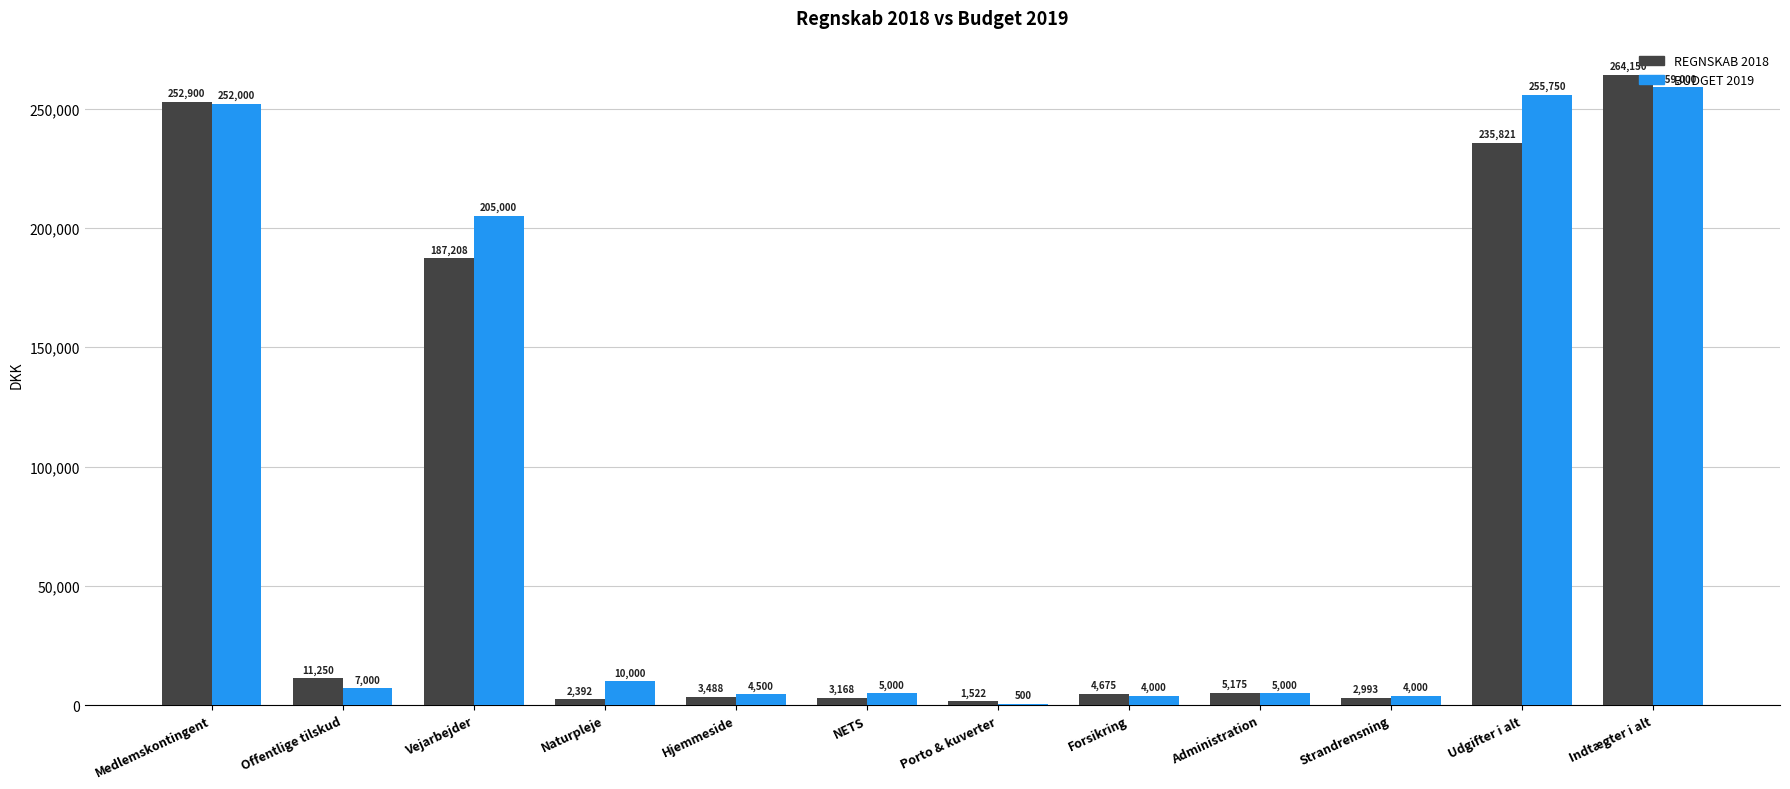

What is the maximum value shown in the chart?

264150